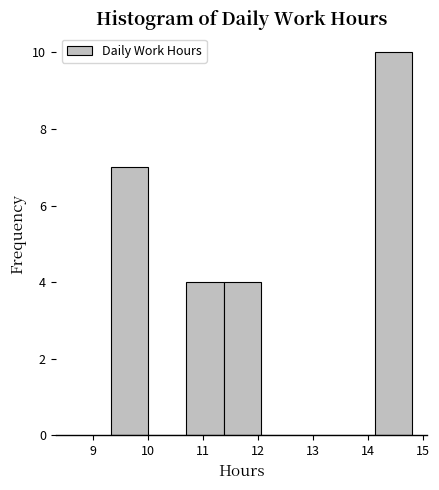

What is the height of the bar covering 9.3 to 10.0 on the x-axis? Neither the bar edges nor the heights are printed on the chart, so give them approximately, as read against the axes.

7